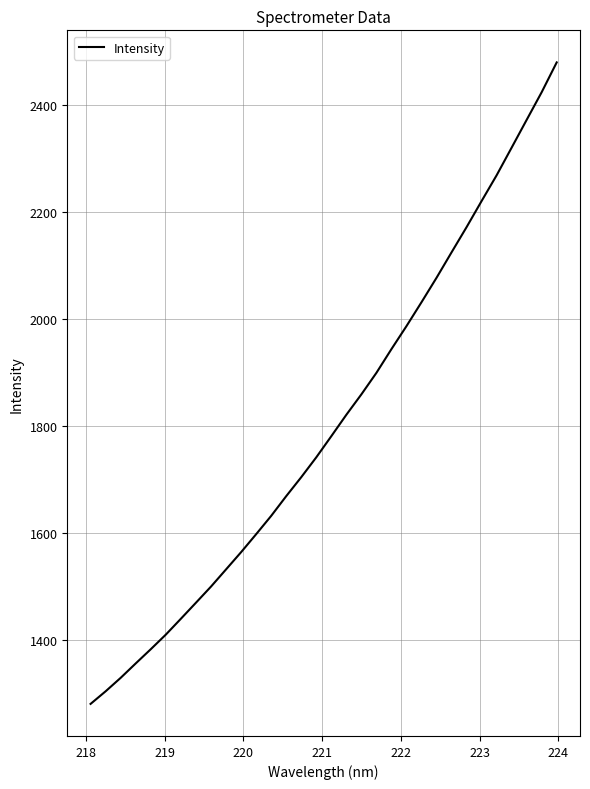

True or false: there are more than 0 points higher than both neighbors.

False